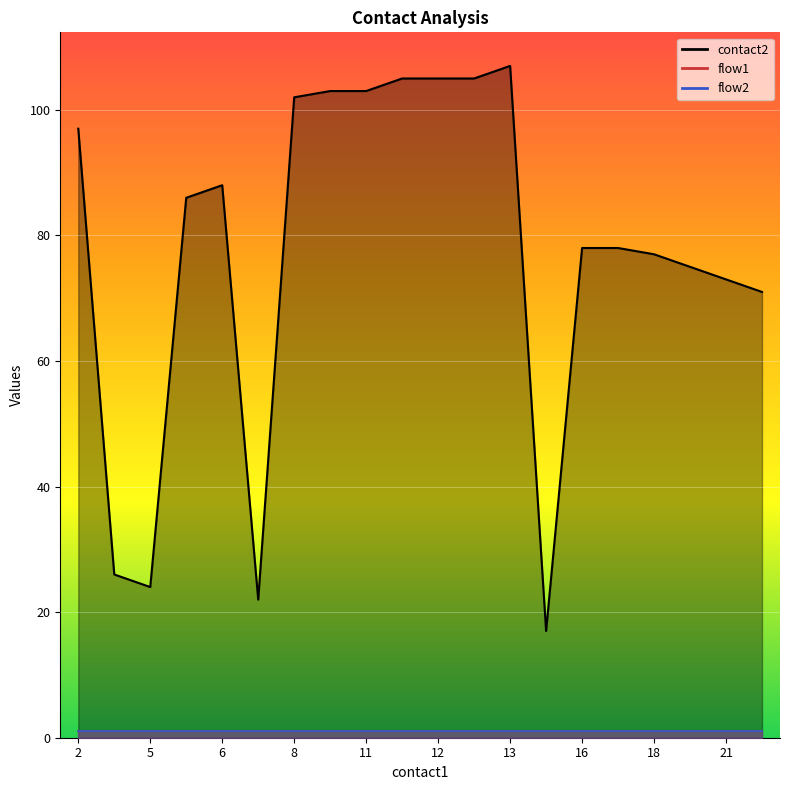

List the labels in order of flow1 value, smallest first.

2, 3, 5, 6, 6, 7, 8, 9, 11, 11, 12, 13, 13, 14, 16, 17, 18, 19, 21, 23